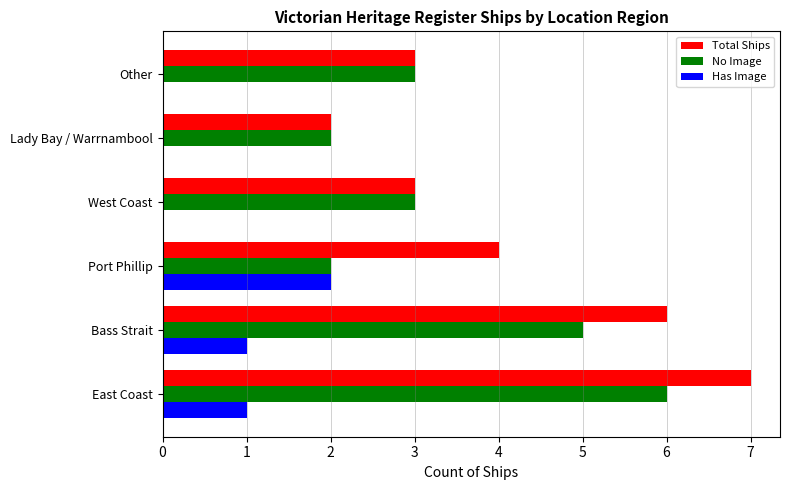

What is the sum of all Total Ships values?

25